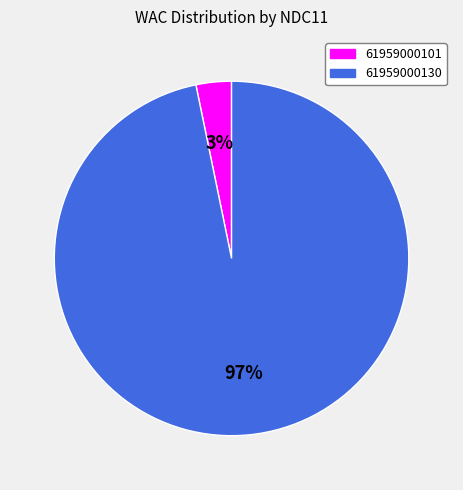

How many slices are in this pie chart?

2